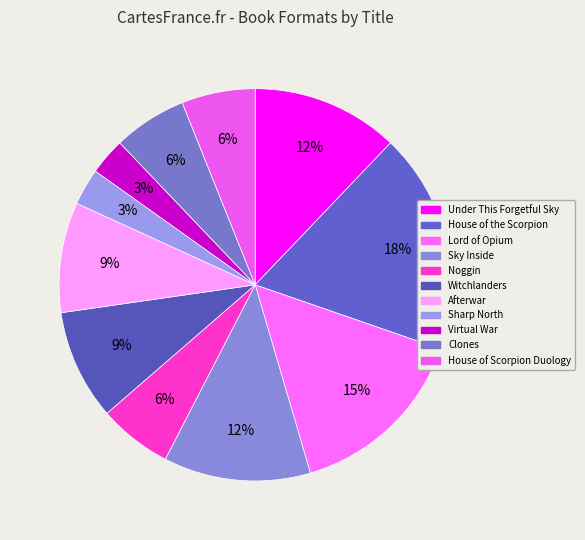

Which has a higher value, Sky Inside or Clones?

Sky Inside